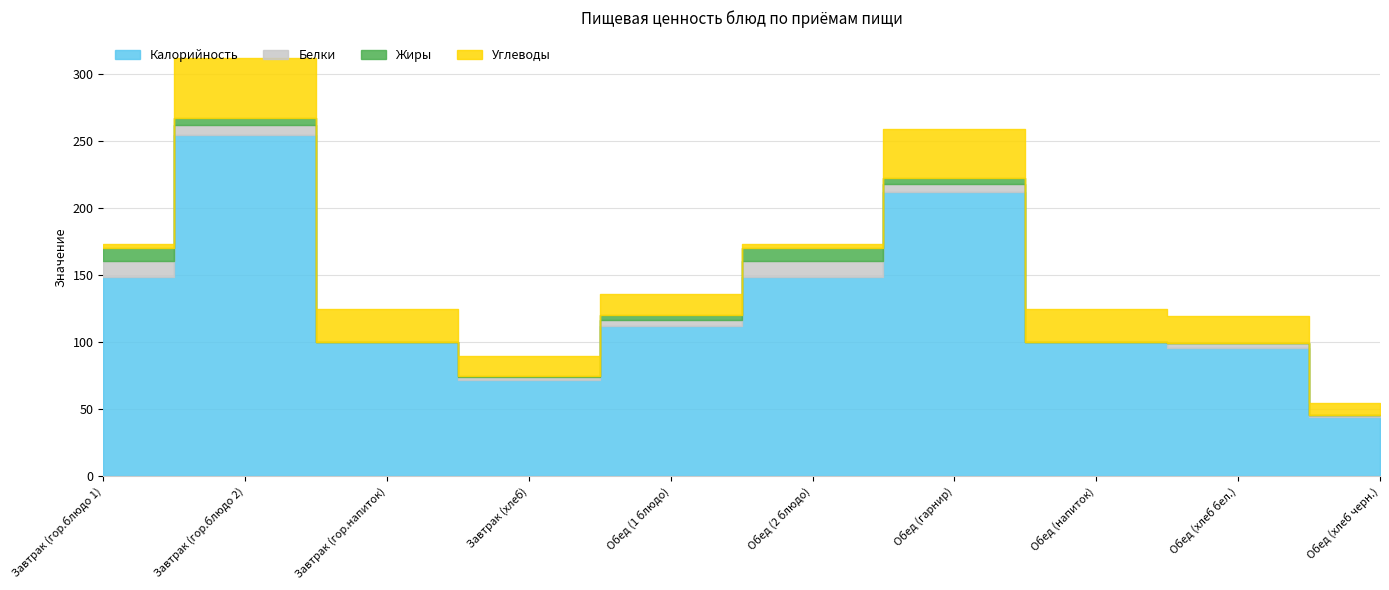

Which series has the widest spread of values?

Калорийность